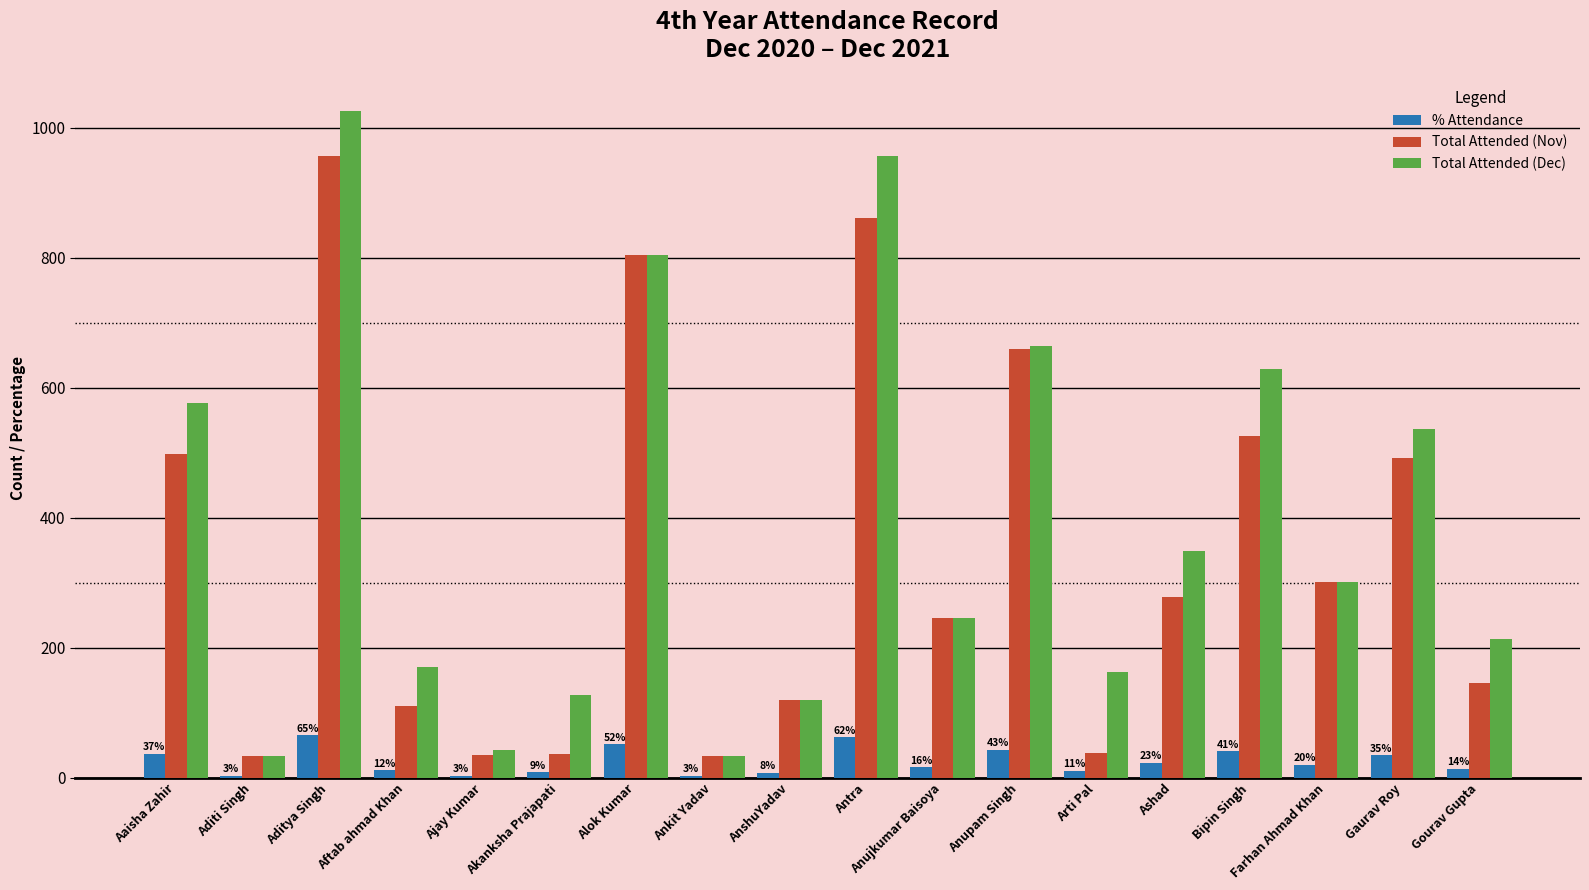

Does the chart contain stacked bars?

No